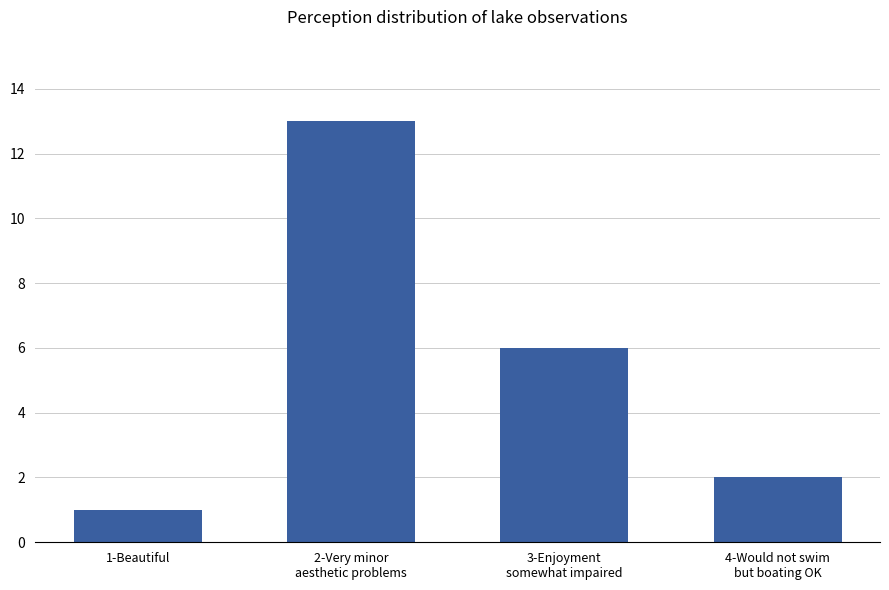

Does the chart contain any negative values?

No